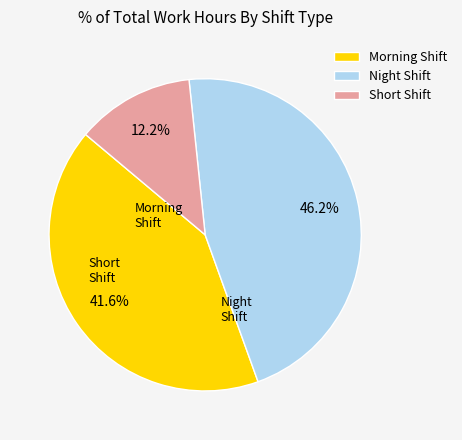

Which slice is the largest?

Night Shift